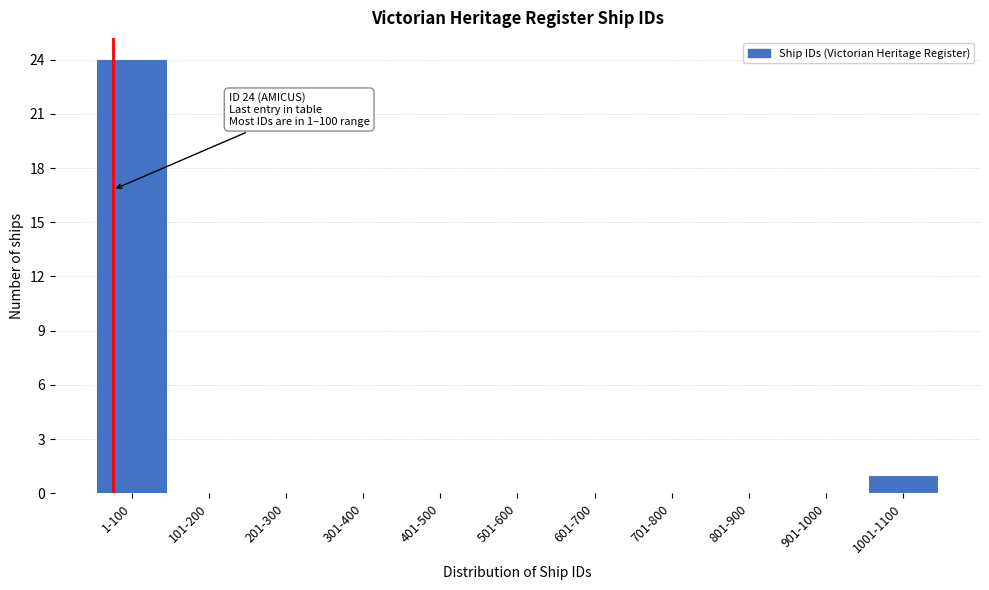

Reading right to left, list all the values displayed in this chart.

1001-1100=1	901-1000=0	801-900=0	701-800=0	601-700=0	501-600=0	401-500=0	301-400=0	201-300=0	101-200=0	1-100=24